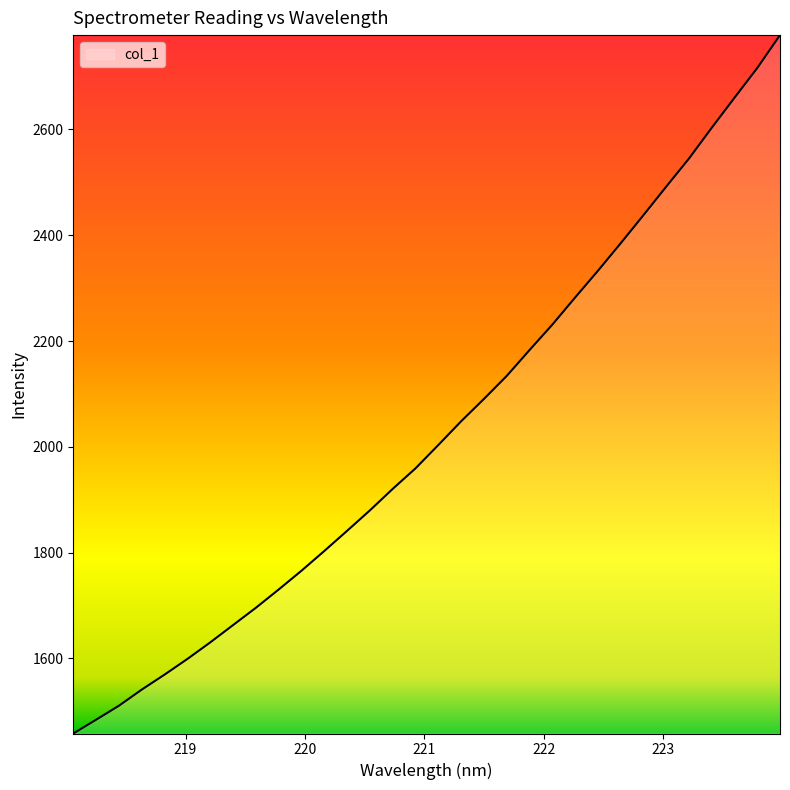

What is the difference between the maximum and minimum values?

1320.3